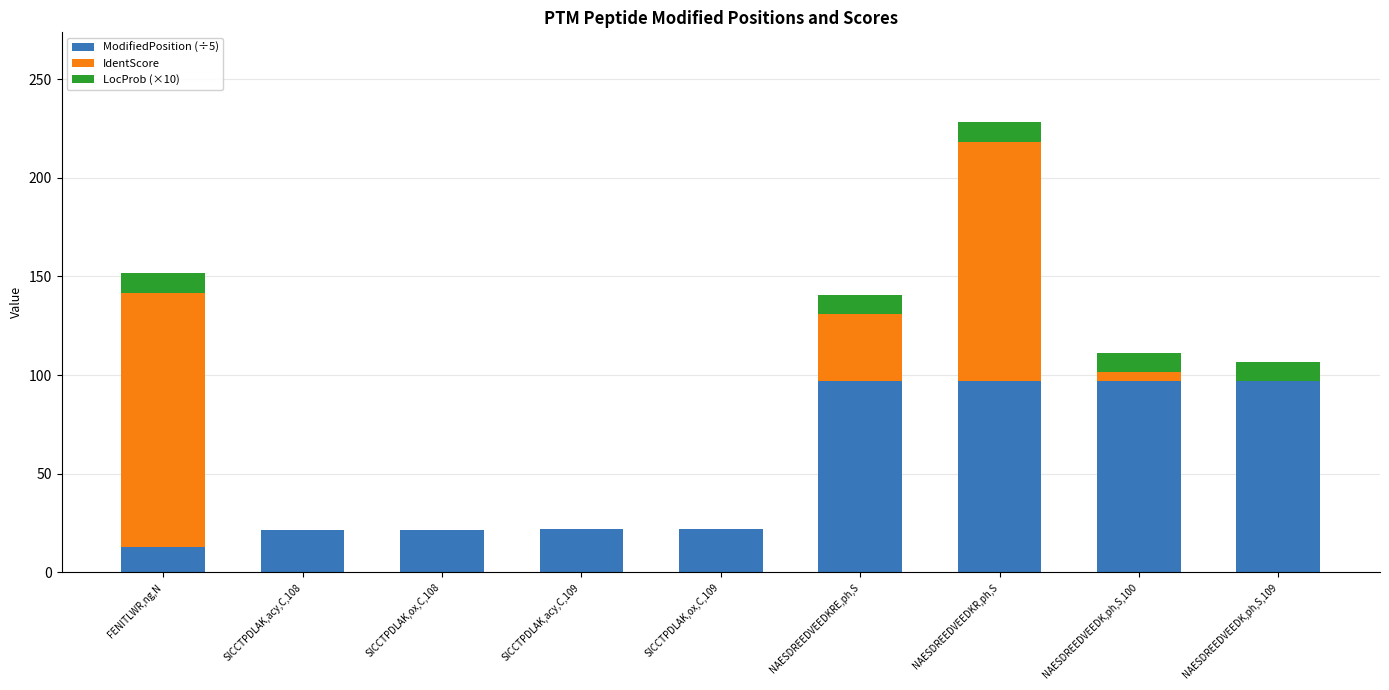

The ModifiedPosition (÷5) series shows 159.5 at NAESDREEDVEEDK,ph,S,100. True or false?

False